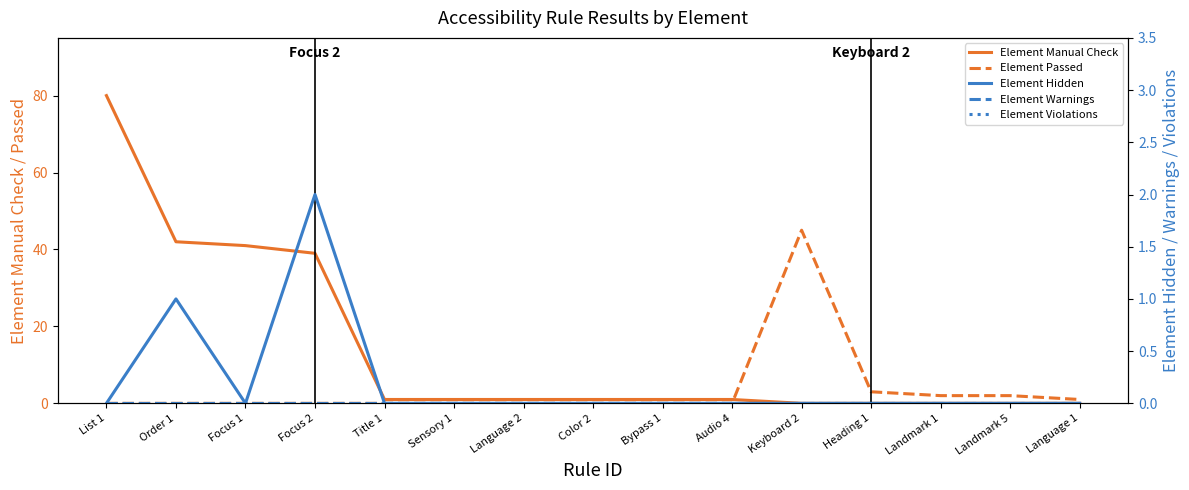

Between Order 1 and Sensory 1, which series saw the biggest shift?

Element Manual Check